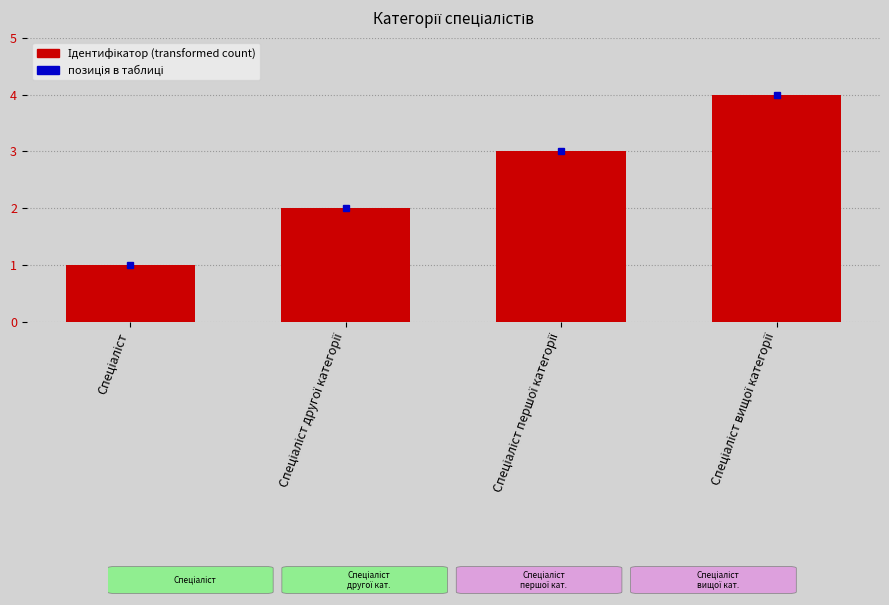

What is the sum of all values?

10